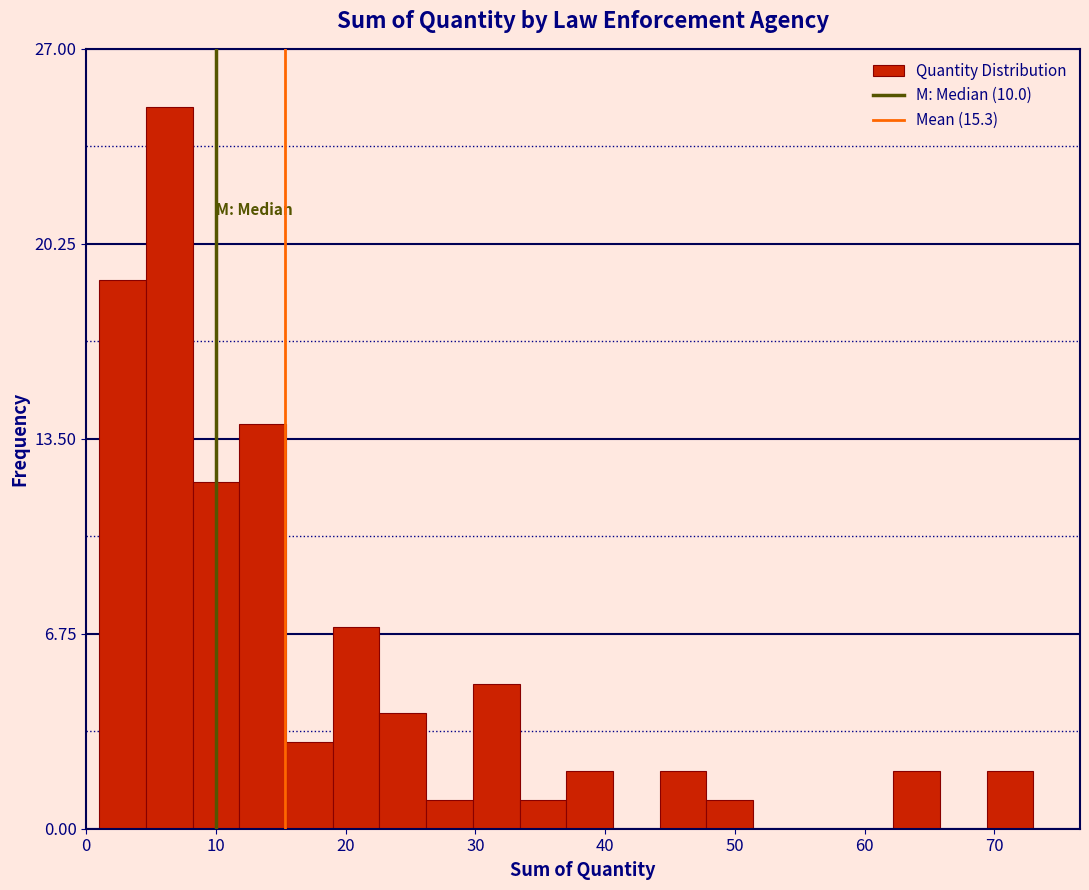

Around what value on the x-axis is the tallest bar? Give the approximate position of its centre, as read against the axis.

6